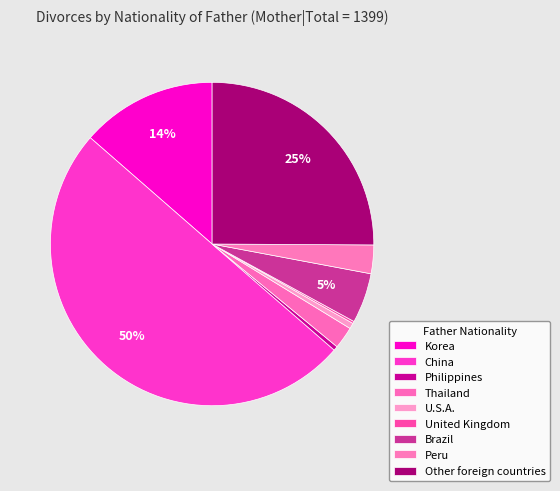

Is the sum of United Kingdom and Other foreign countries greater than half?

No